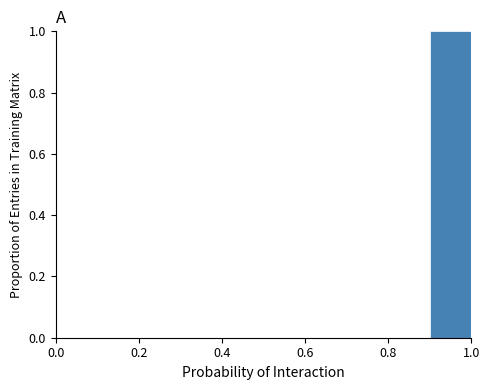

How tall is the bar that spans 0.9 to 1.0 on the x-axis? The values are not printed on the chart, so give them approximately, as read against the axis.

1